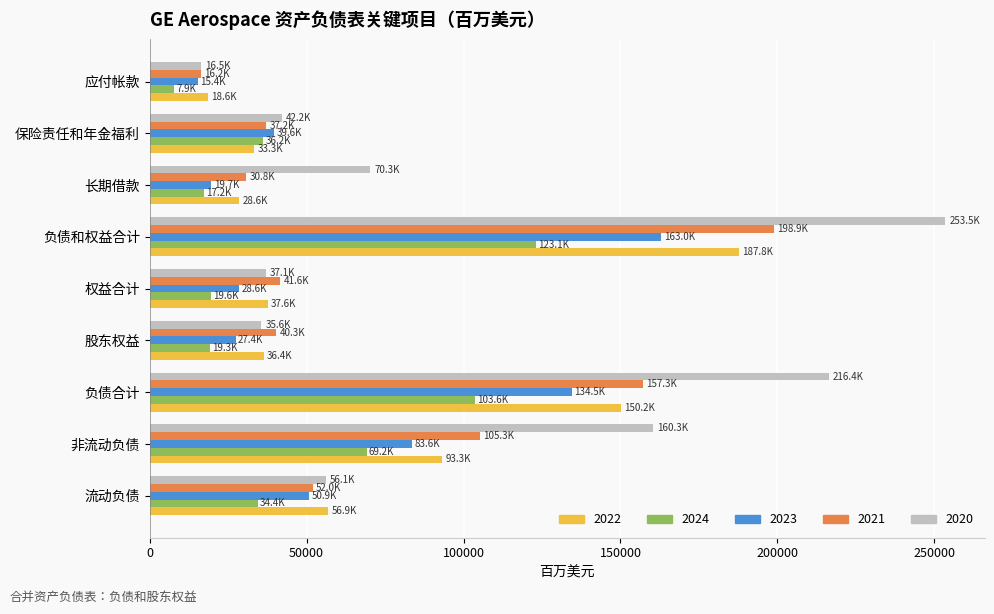

Rank the series by their maximum value, from lowest to highest.

2024, 2023, 2022, 2021, 2020